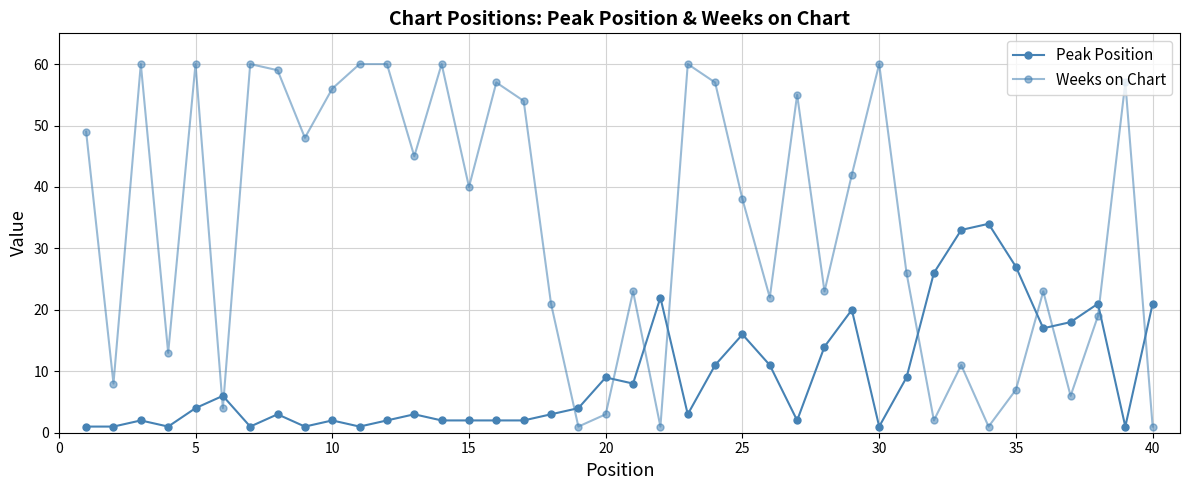

How many lines are shown in the chart?

2